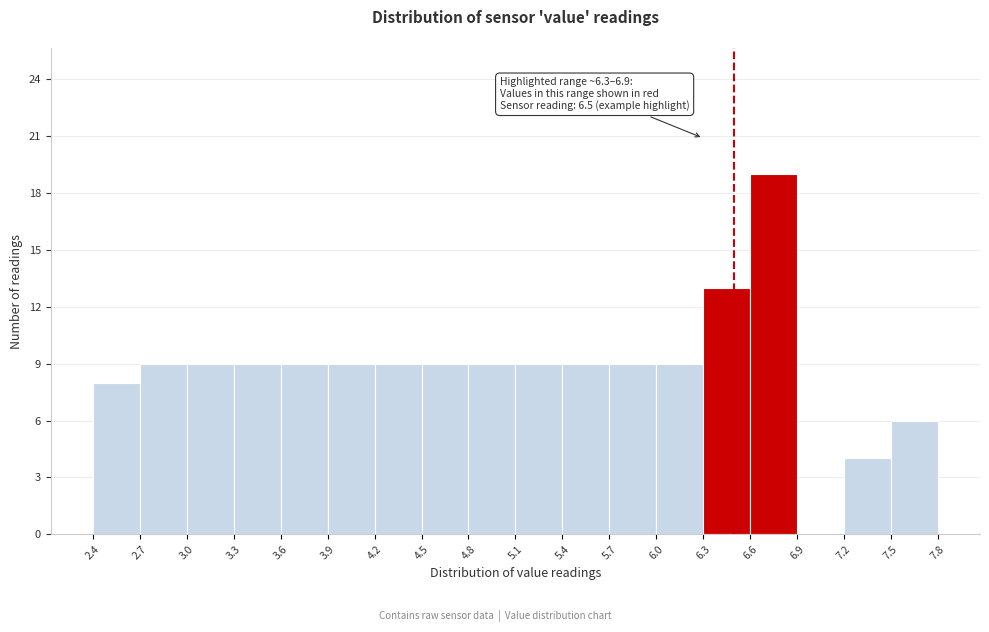

Over which range of the x-axis is the bar tallest?

6.6 to 6.9